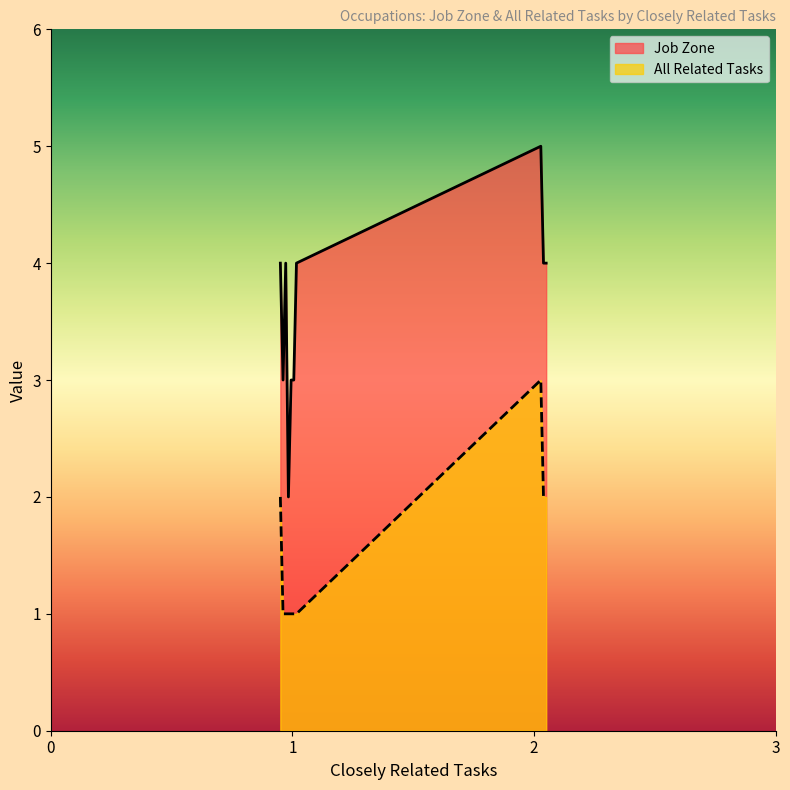

How many distinct data groups are displayed?

2